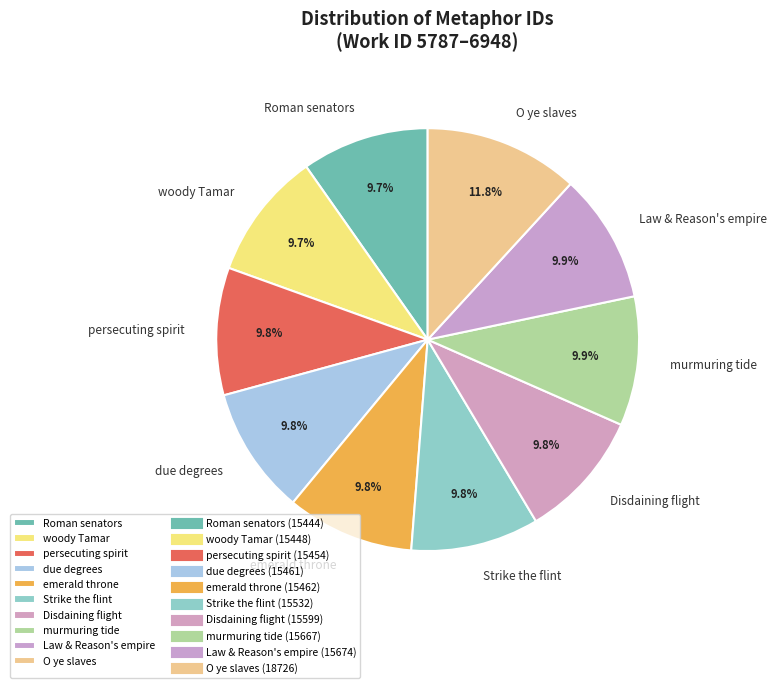

What is the ratio of the value at due degrees to the value at emerald throne?

1.0